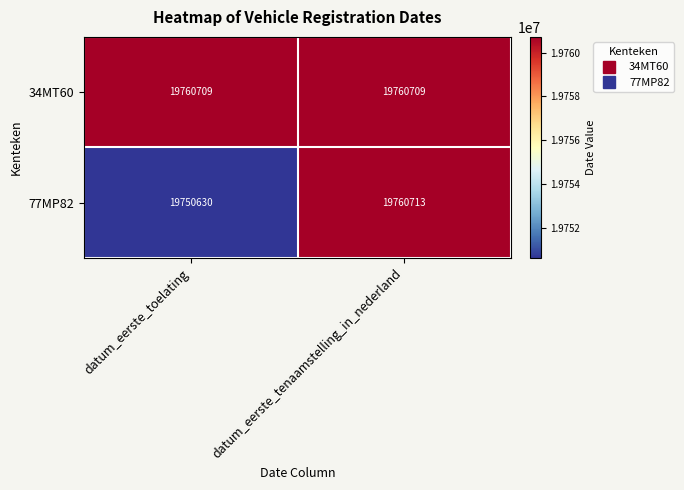

At which category does the chart reach its minimum across all series?

datum_eerste_toelating